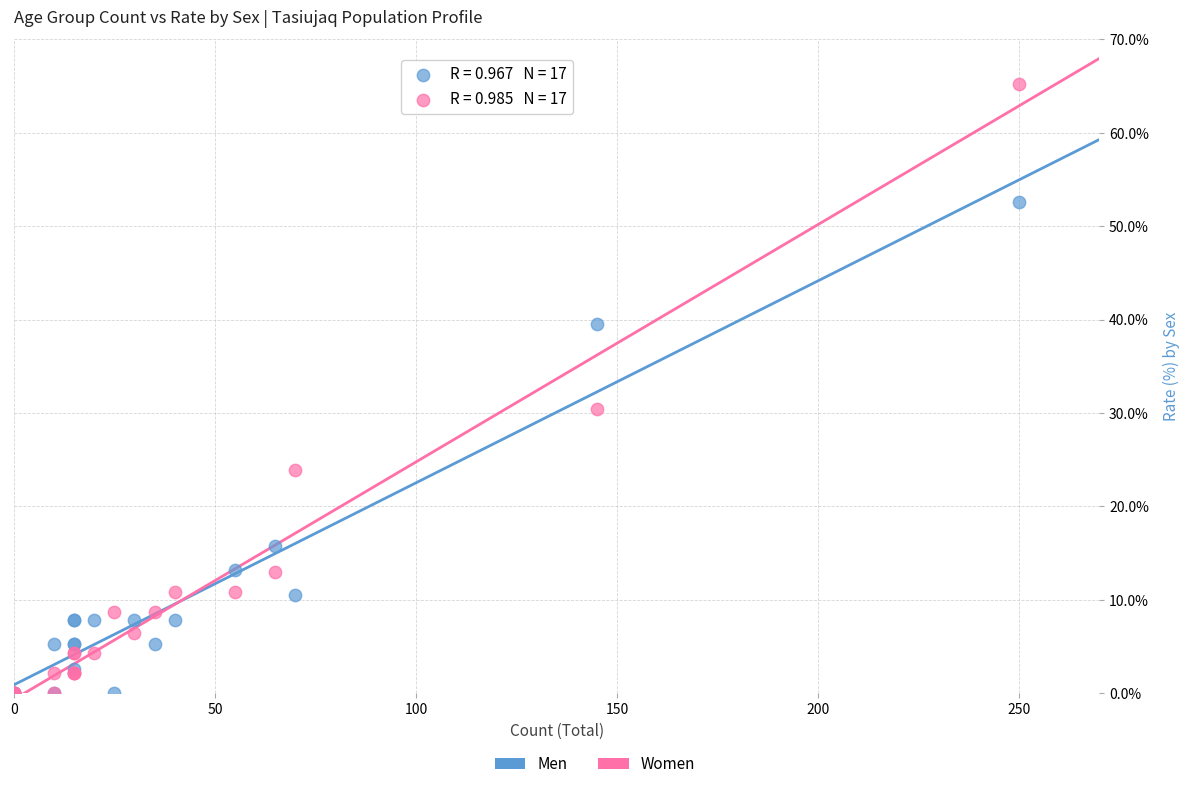

In the Men series, what Y value is closest to 26?

15.8